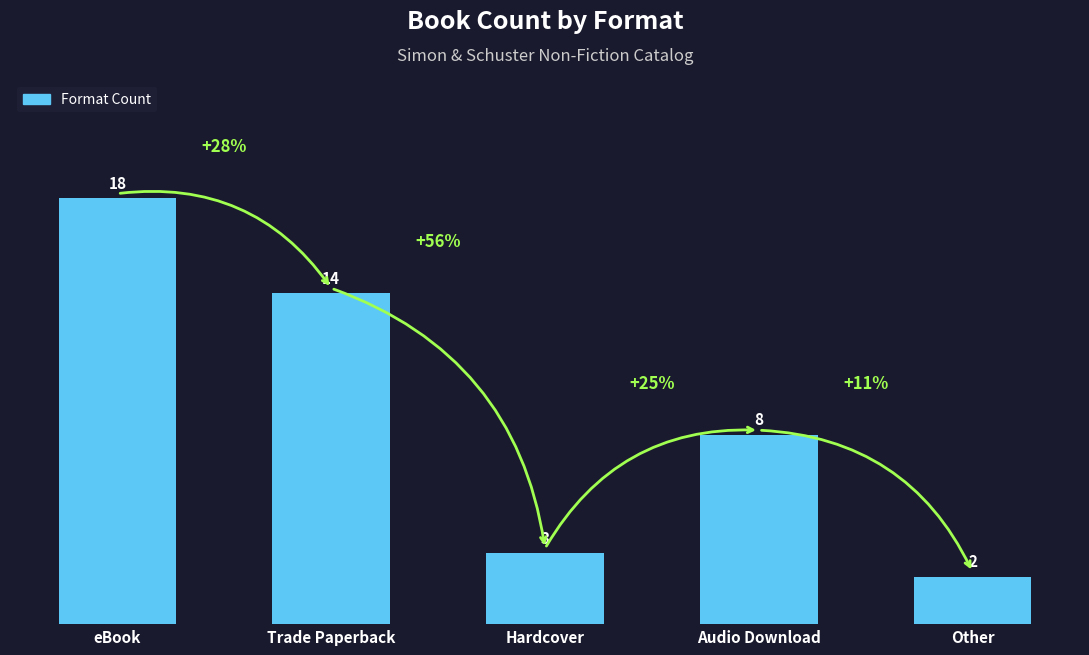

How many bars are there in total?

5